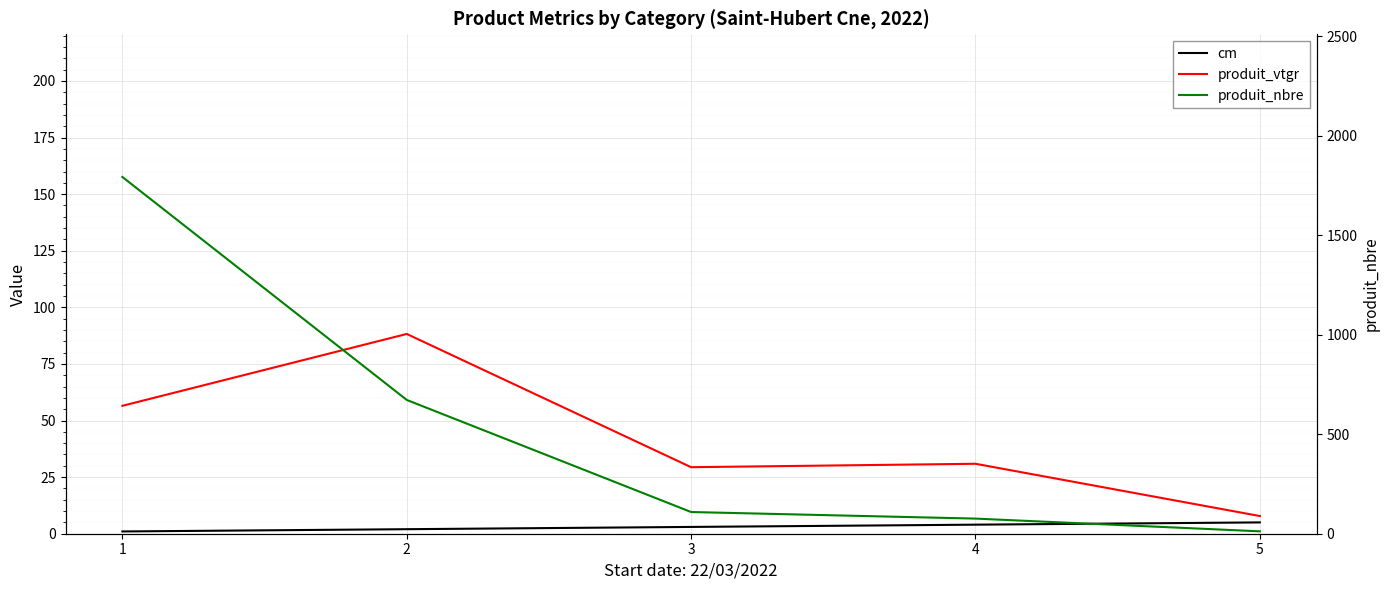

True or false: produit_nbre has more than 0 points higher than both neighbors.

False